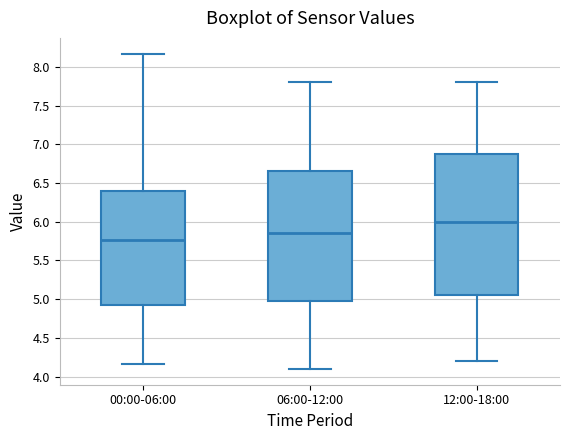

Reading left to right, transcribe this box plot: for each box, give where its median line is, the range the box spans, and where its two whiskers end, as read against the y-axis. The values are not printed on the chart, so give them approximately, as read against the axis.

00:00-06:00: median 5.75, box 4.95 to 6.40, whiskers 4.15 to 8.15
06:00-12:00: median 5.85, box 5.00 to 6.65, whiskers 4.10 to 7.80
12:00-18:00: median 6.00, box 5.05 to 6.90, whiskers 4.20 to 7.80